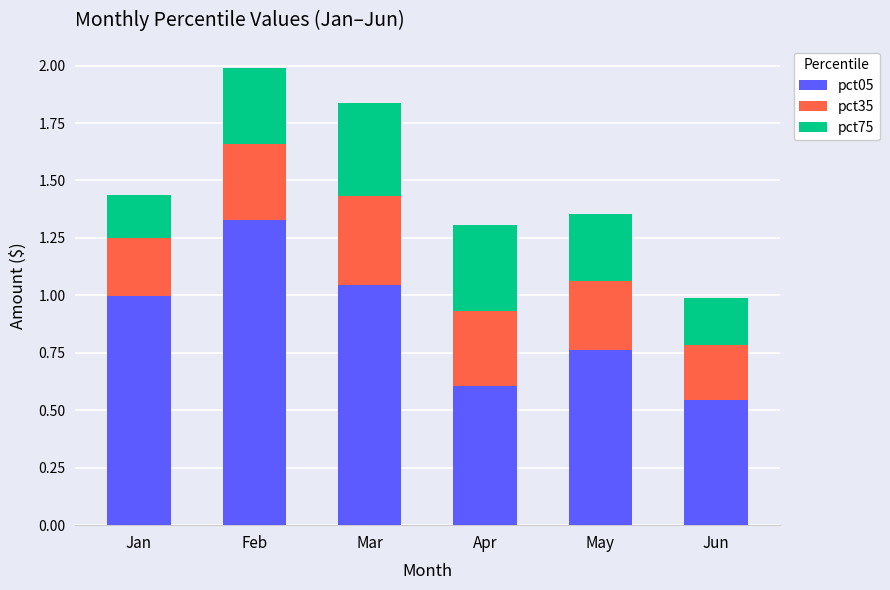

What is the total value across all series at Jan?

1.4